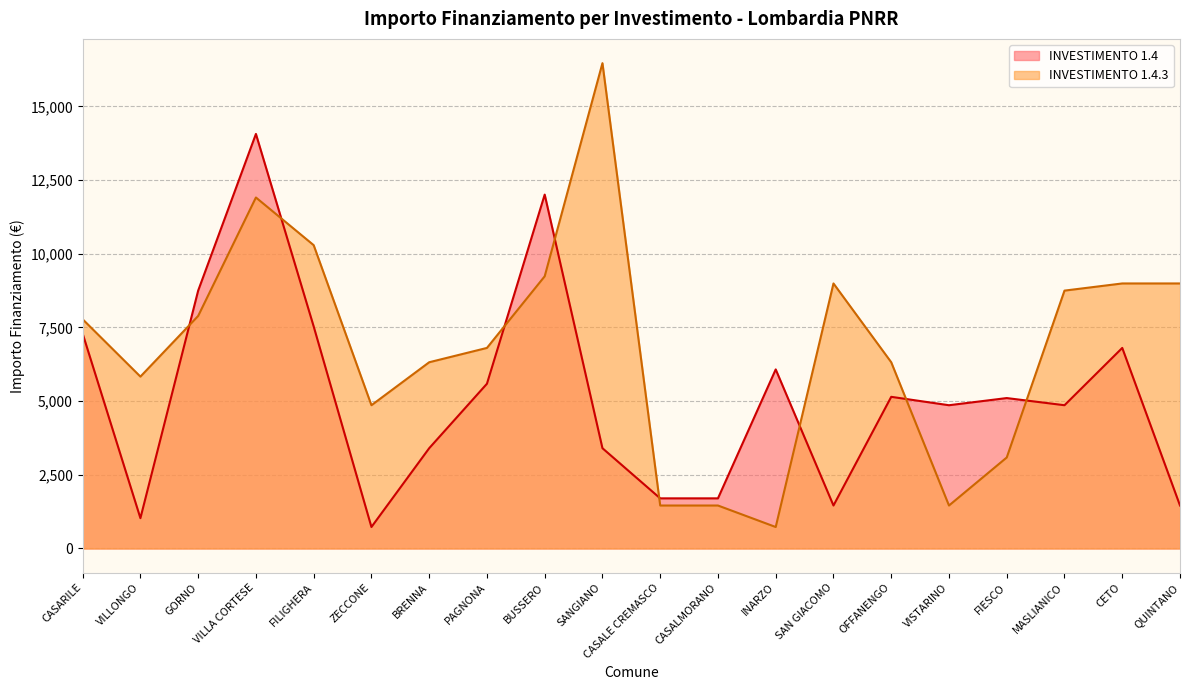

At VISTARINO, list the series in order from smallest to largest.

INVESTIMENTO 1.4.3, INVESTIMENTO 1.4